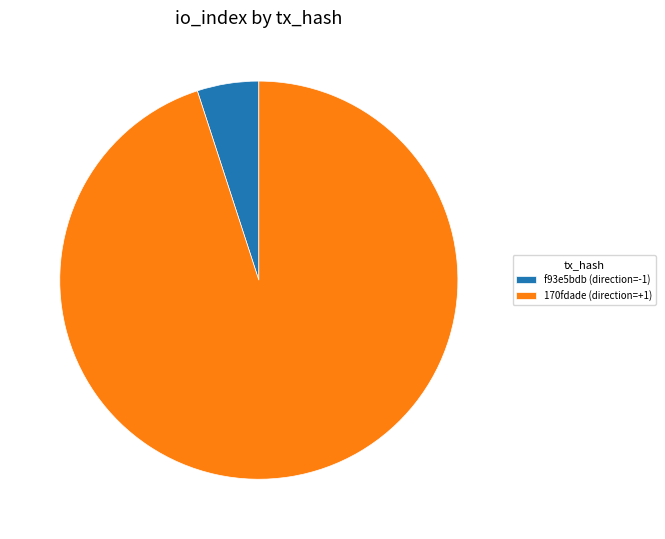

What is the majority slice?

170fdade (direction=+1)